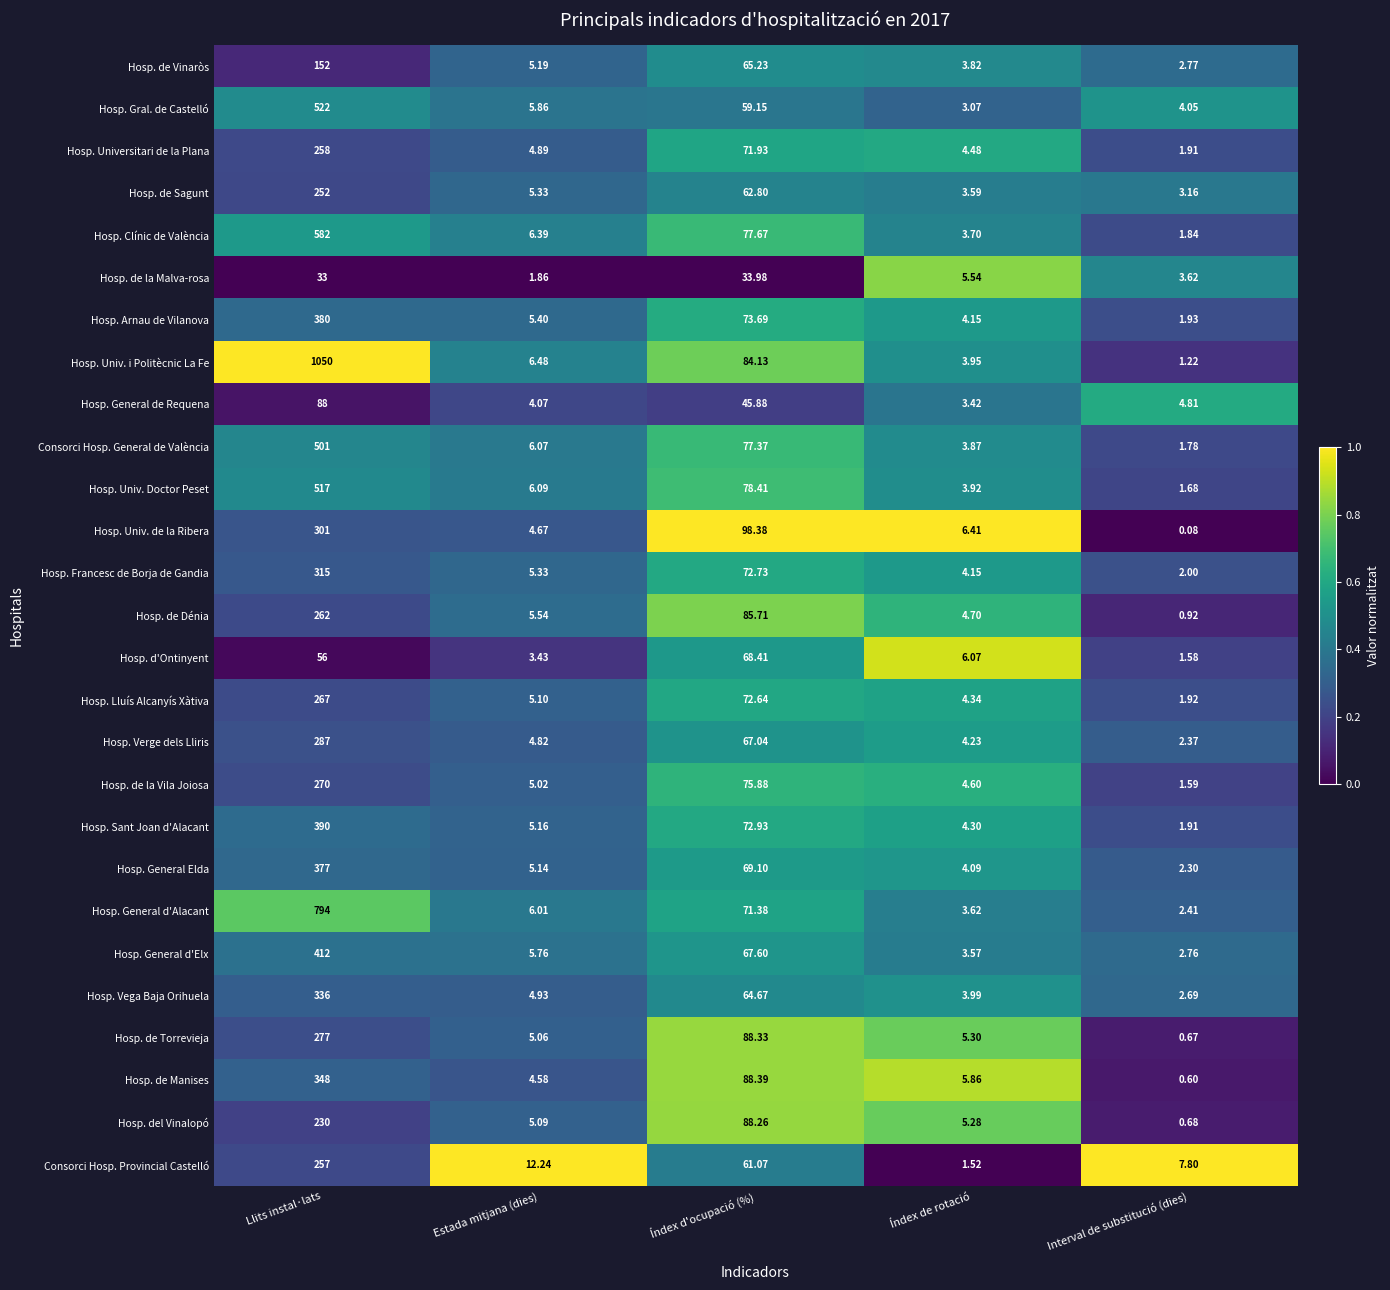

Rank the series by their maximum value, from highest to lowest.

Hosp. Univ. i Politècnic La Fe, Hosp. General d'Alacant, Hosp. Clínic de València, Hosp. Gral. de Castelló, Hosp. Univ. Doctor Peset, Consorci Hosp. General de València, Hosp. General d'Elx, Hosp. Sant Joan d'Alacant, Hosp. Arnau de Vilanova, Hosp. General Elda, Hosp. de Manises, Hosp. Vega Baja Orihuela, Hosp. Francesc de Borja de Gandia, Hosp. Univ. de la Ribera, Hosp. Verge dels Lliris, Hosp. de Torrevieja, Hosp. de la Vila Joiosa, Hosp. Lluís Alcanyís Xàtiva, Hosp. de Dénia, Hosp. Universitari de la Plana, Consorci Hosp. Provincial Castelló, Hosp. de Sagunt, Hosp. del Vinalopó, Hosp. de Vinaròs, Hosp. General de Requena, Hosp. d'Ontinyent, Hosp. de la Malva-rosa